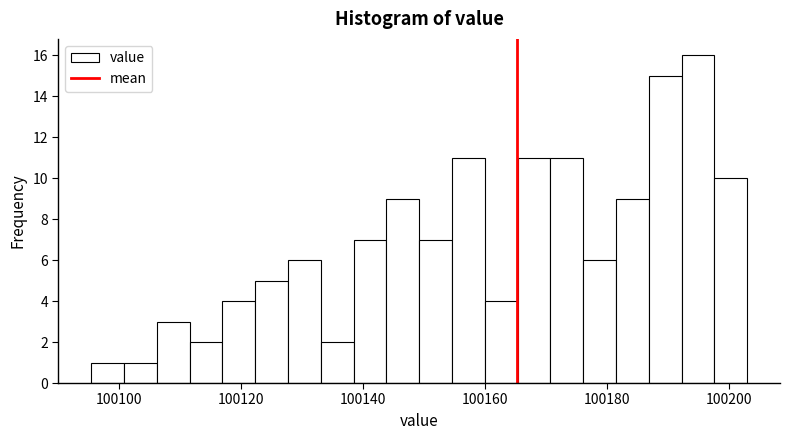

Around what value on the x-axis is the tallest bar? Give the approximate position of its centre, as read against the axis.

100194